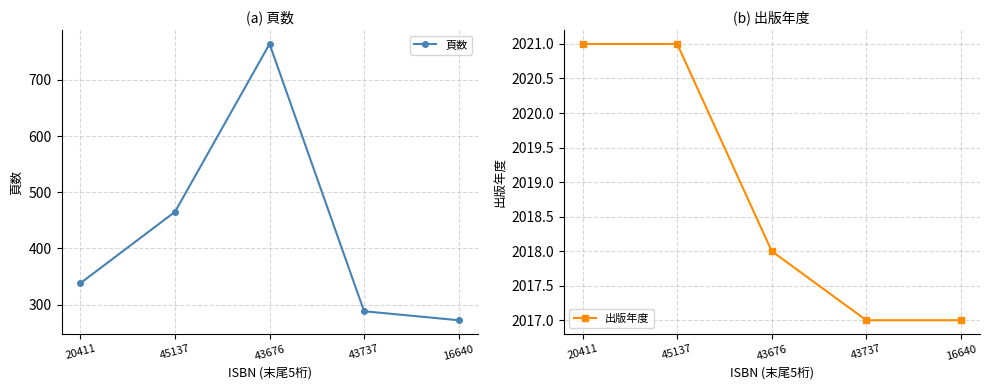

What is the difference between the second highest and minimum values in the 頁数 series?

193